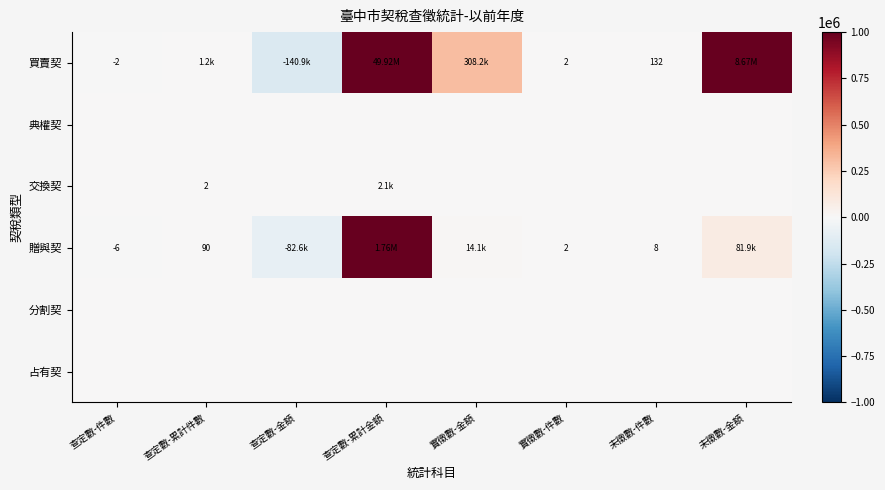

Rank the categories by 交換契 value from lowest to highest.

查定數-件數, 查定數-金額, 實徵數-金額, 實徵數-件數, 未徵數-件數, 未徵數-金額, 查定數-累計件數, 查定數-累計金額